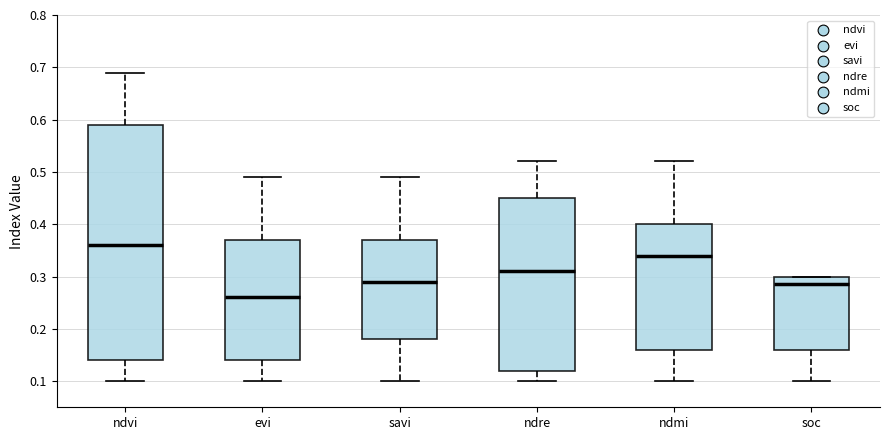

Comparing the boxes themselves (not the whiskers), which one is the tallest?

ndvi